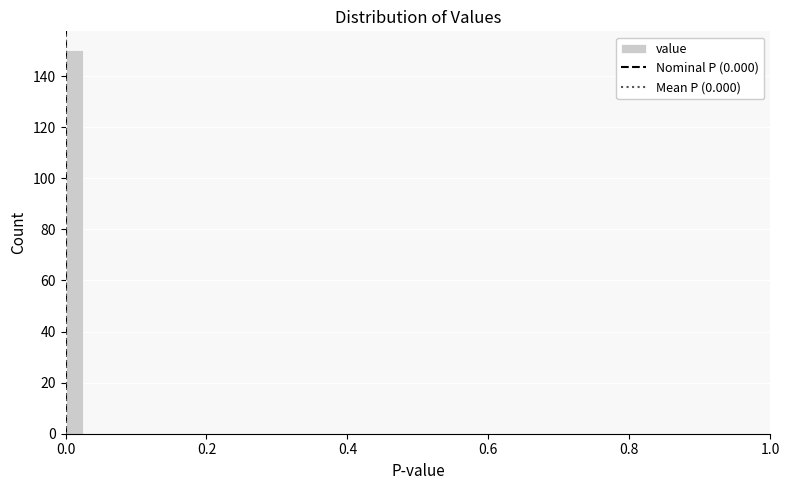

Read against the x-axis, roughly where is the centre of the tallest bar?

0.02